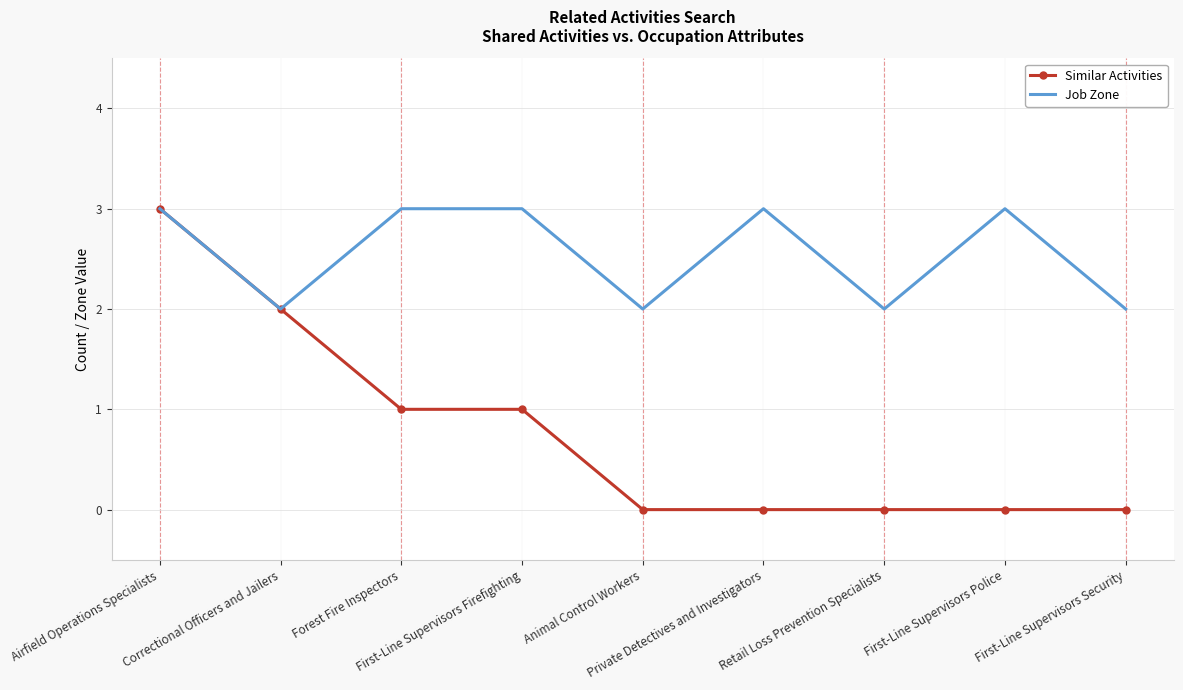

Which series has the widest spread of values?

Similar Activities